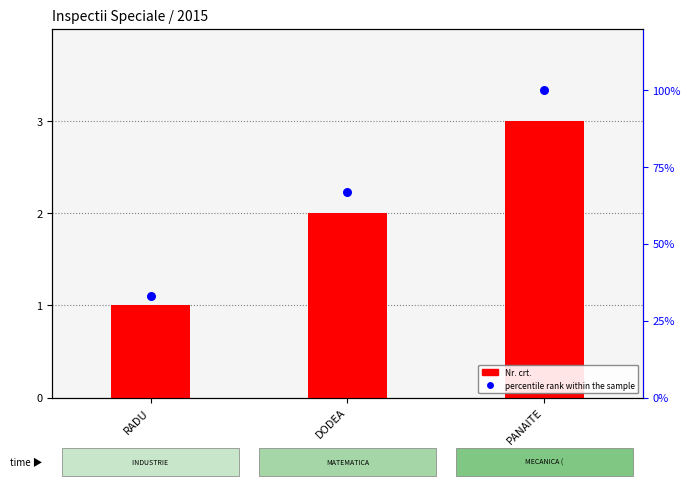

At how many categories does at least one series exceed 1?

2